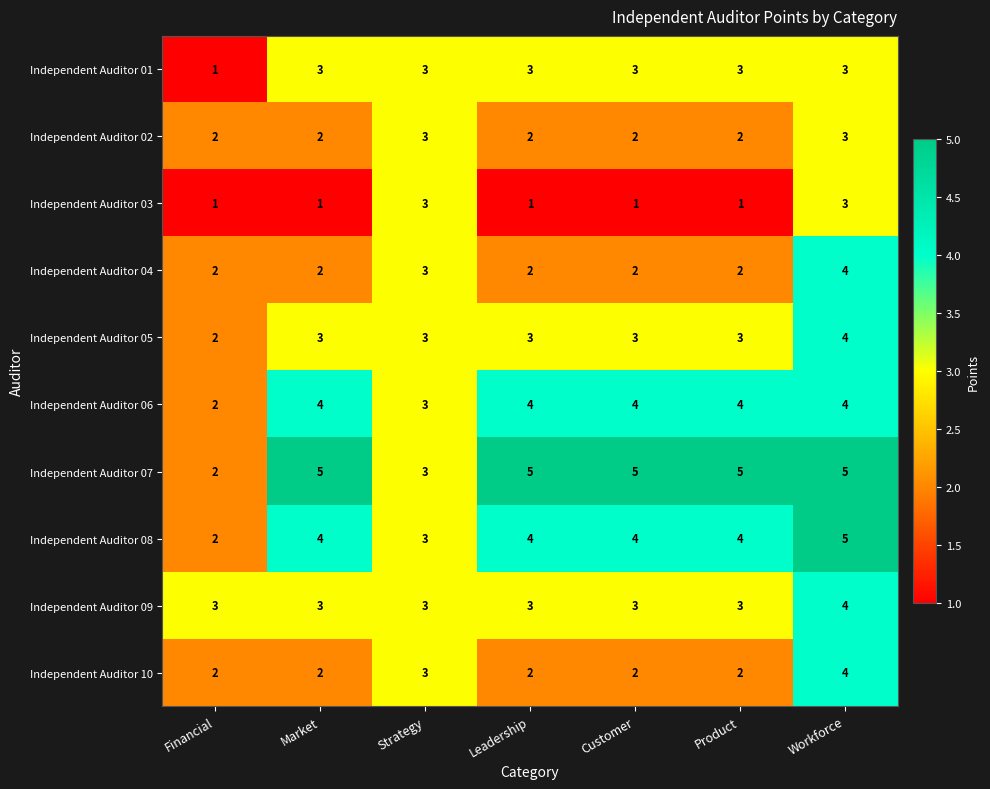

Is the value of Independent Auditor 04 at Market greater than the value of Independent Auditor 06 at Leadership?

No